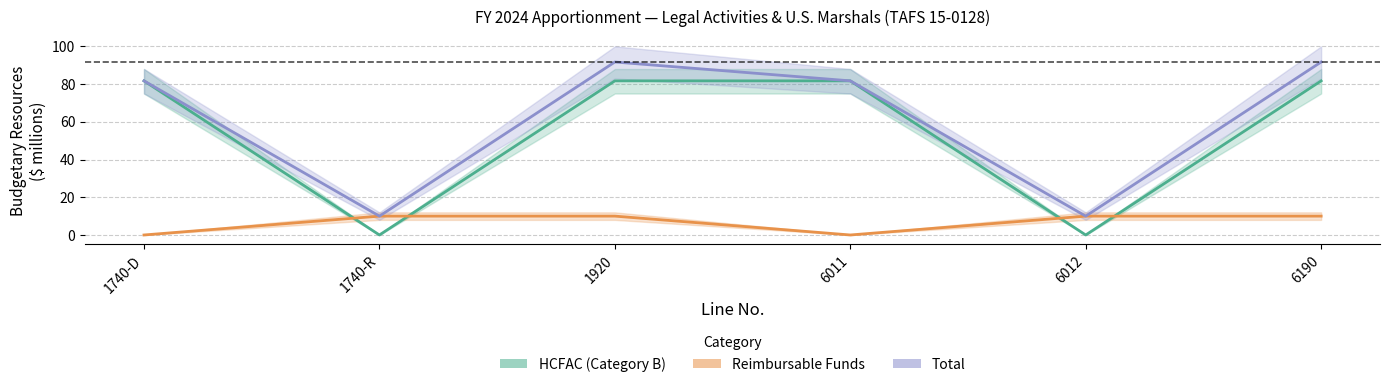

Does the chart have visible grid lines?

Yes